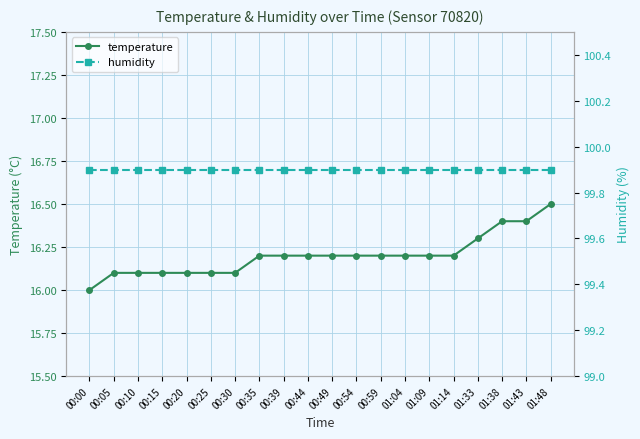

What is the difference between the second highest and minimum values in the temperature series?

0.4